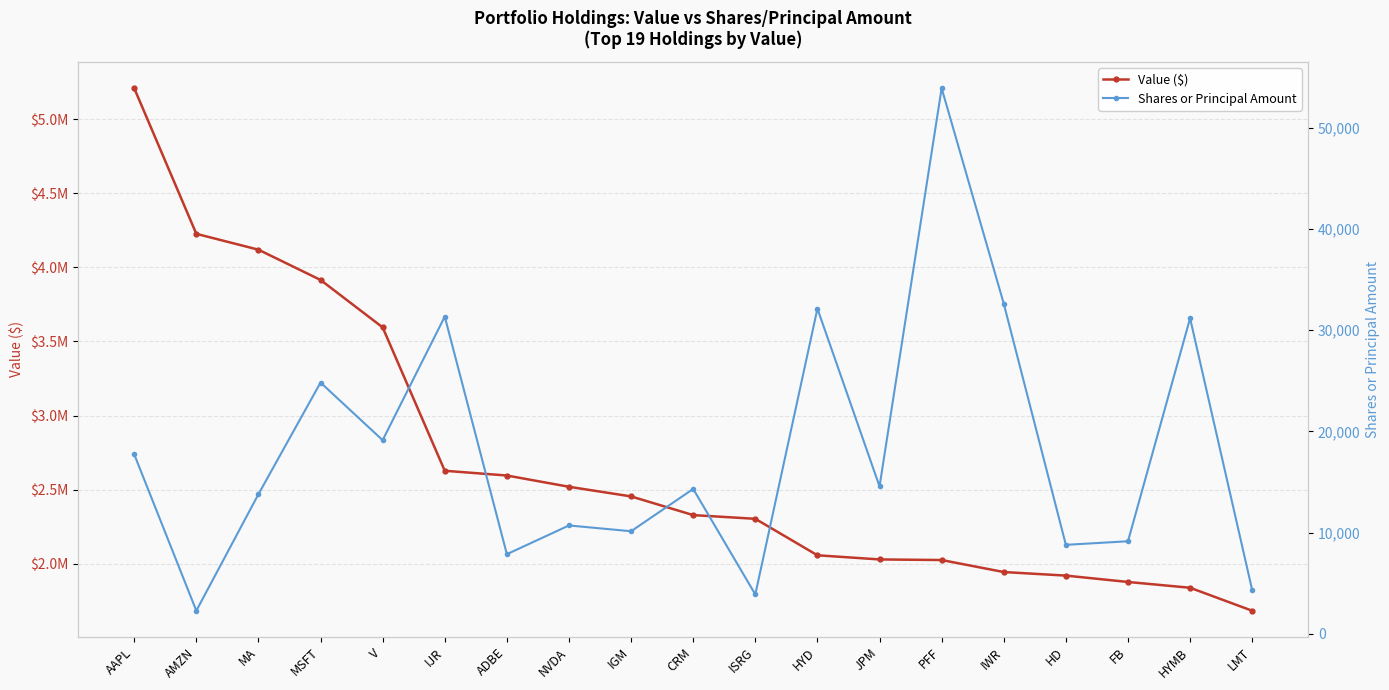

What position from the left is AAPL?

1